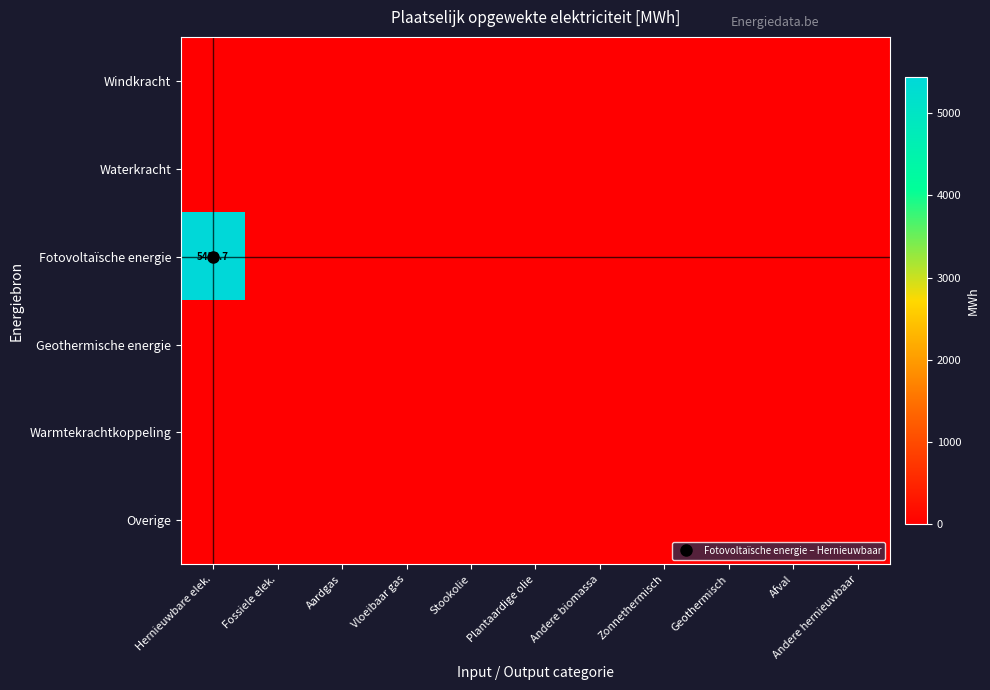

Is the value of Windkracht at Hernieuwbare elek. greater than the value of Overige at Geothermisch?

No